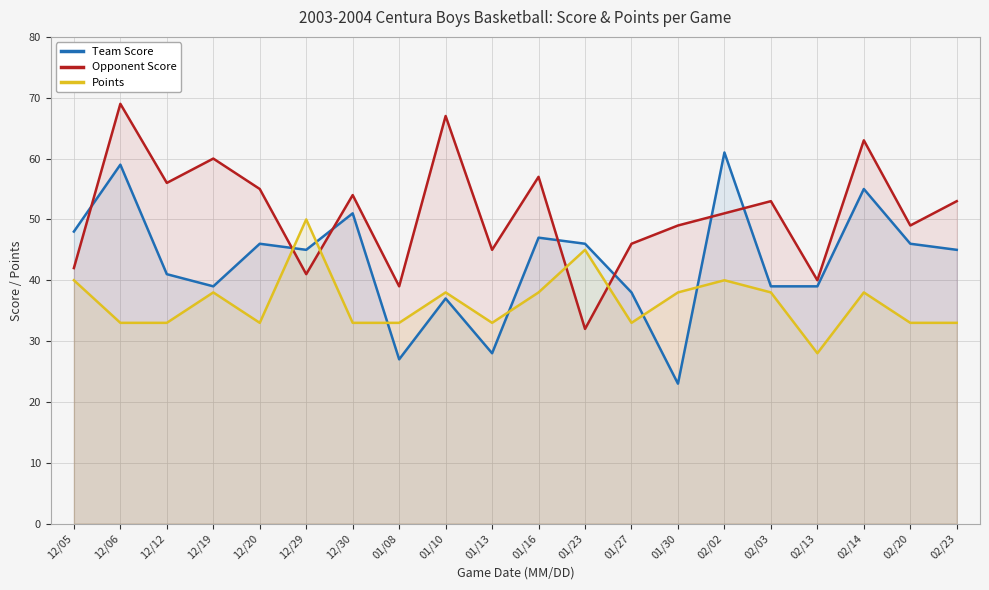

How many intersections are there between Team Score and Opponent Score?

7